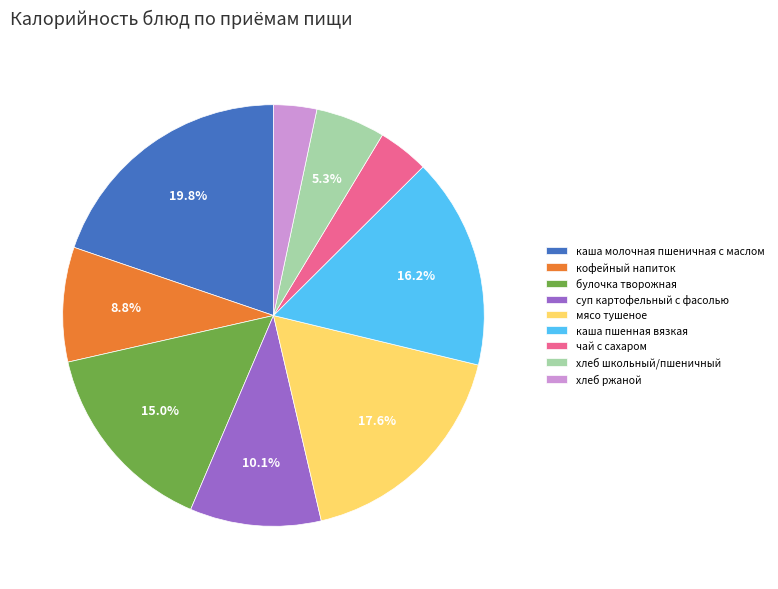

How many segments does this pie chart have?

9